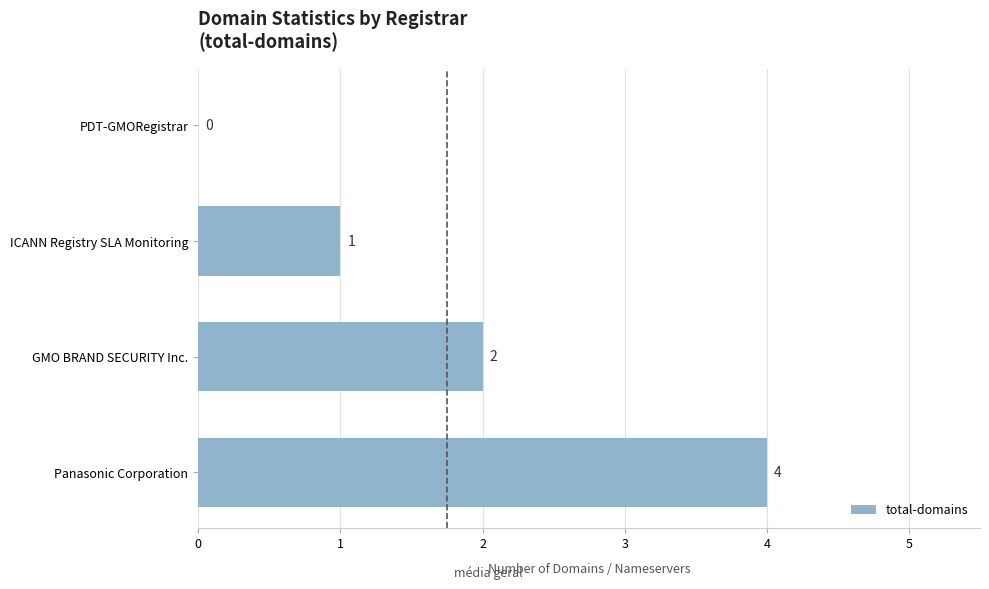

Where is the data nearest to the value 2?

GMO BRAND SECURITY Inc.